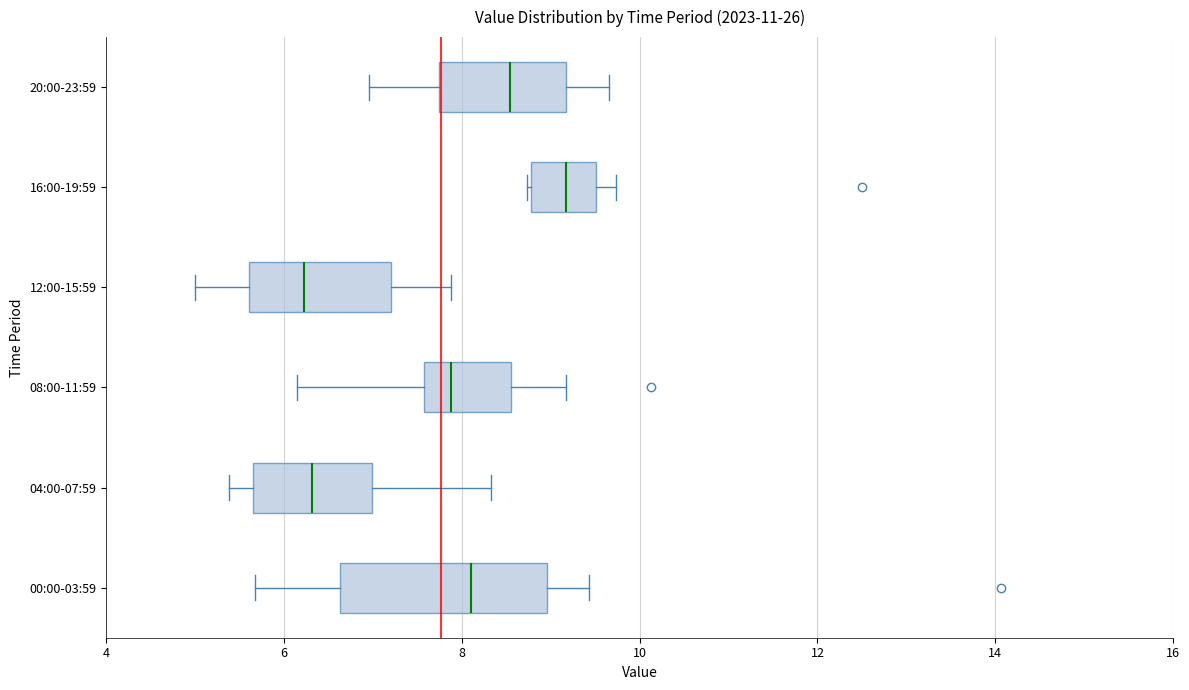

Which box is the widest, from its left edge to its right edge?

00:00-03:59